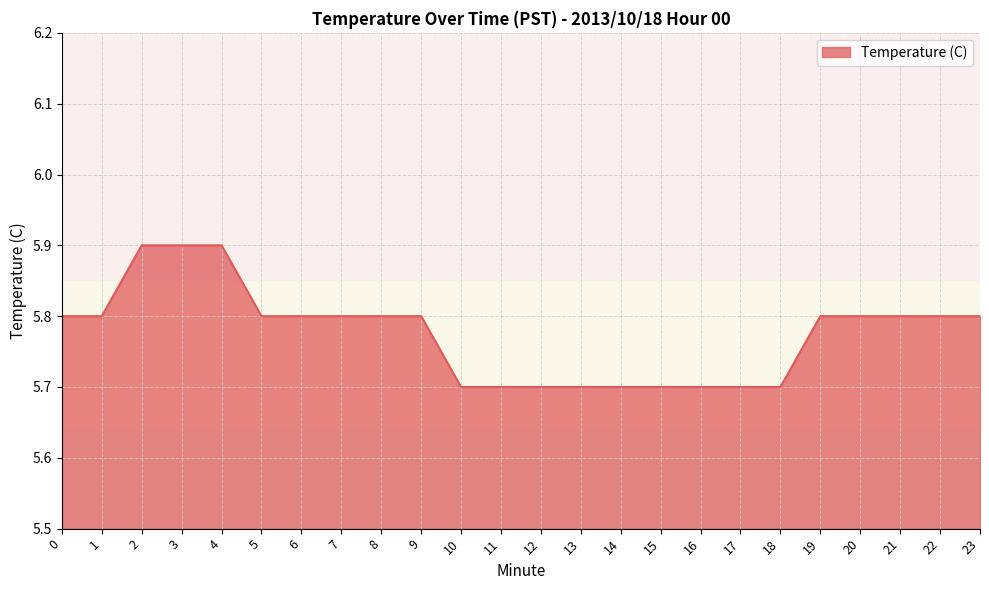

What is the ratio of the value at 5 to the value at 13?

1.0